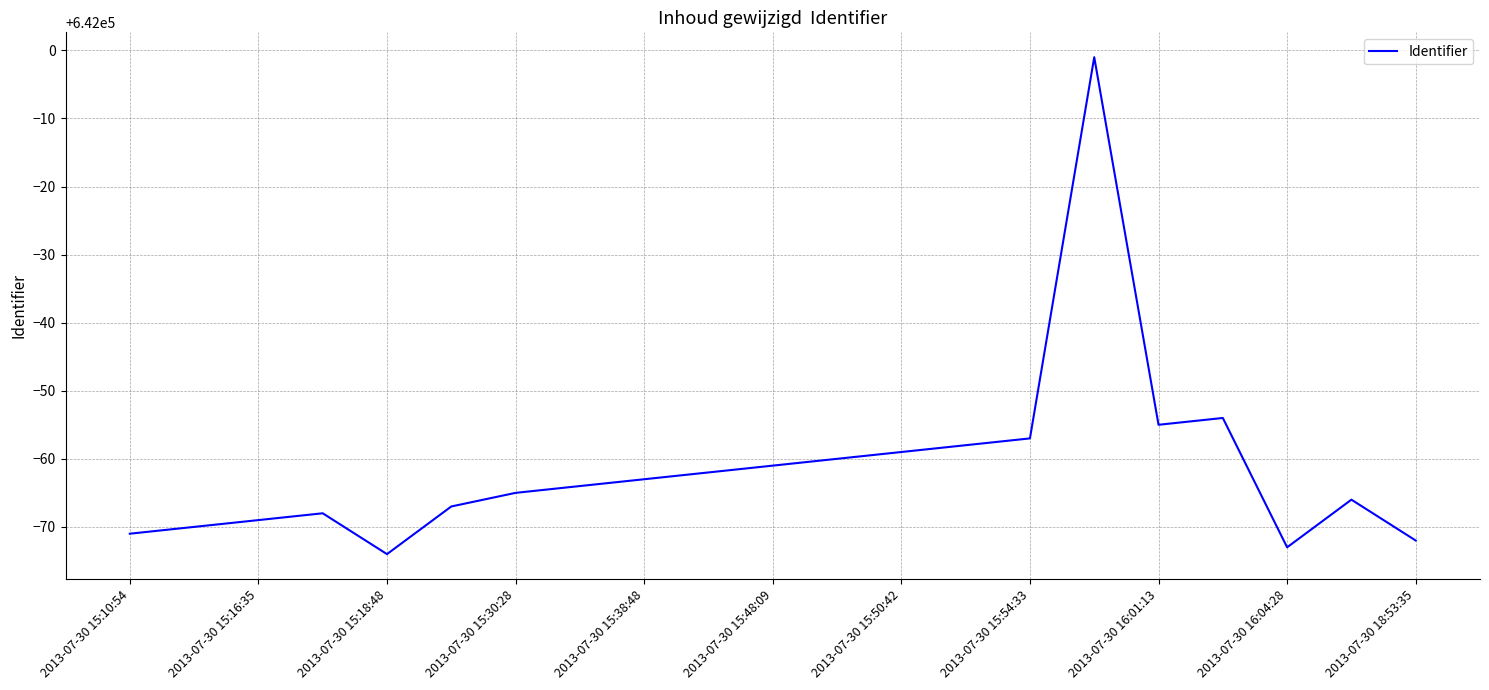

How many interior local peaks (higher than both neighbors) does the data have?

4